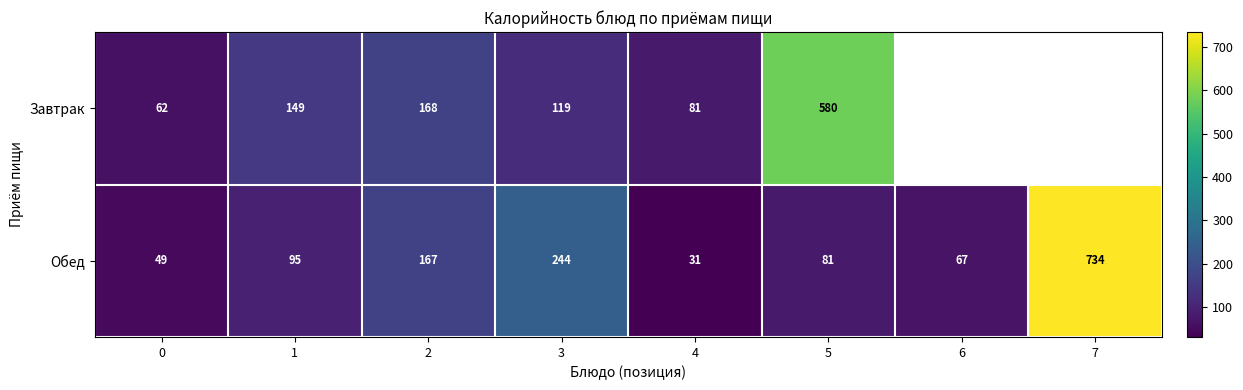

Between 3 and 5, which series saw the biggest shift?

Завтрак